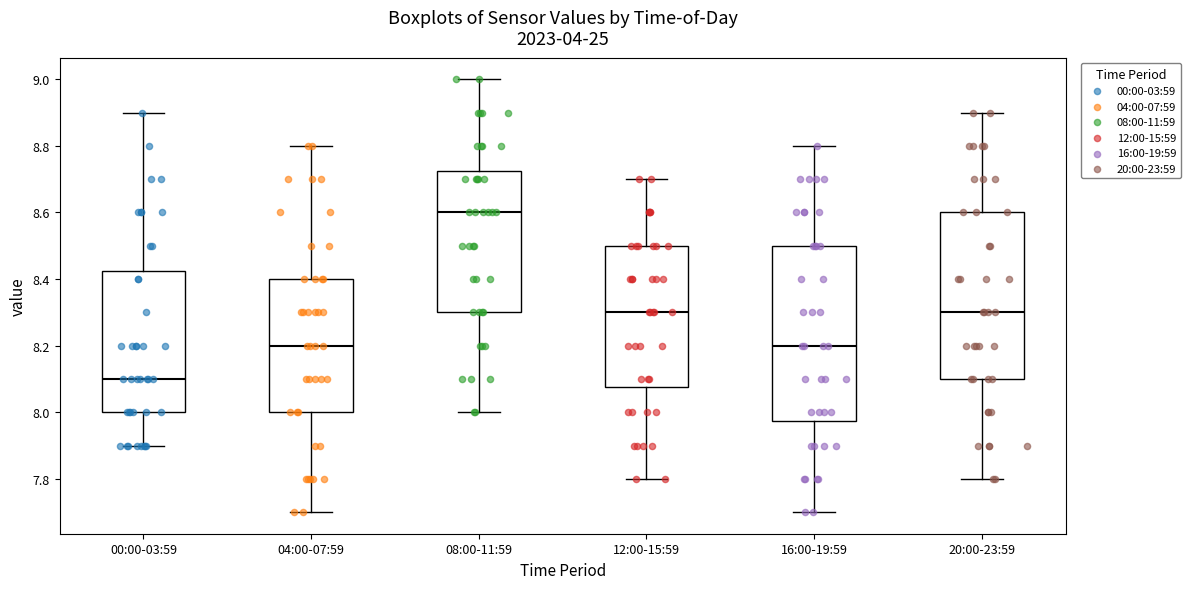

Which box's median line is the highest?

08:00-11:59